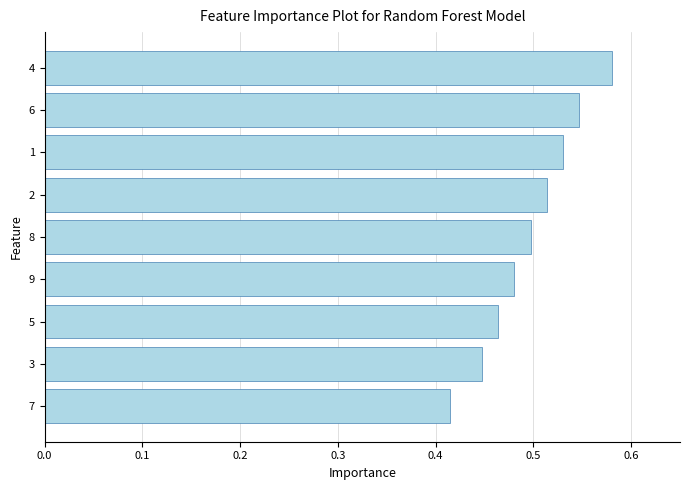

Rank the categories by value from highest to lowest.

4, 6, 1, 2, 8, 9, 5, 3, 7